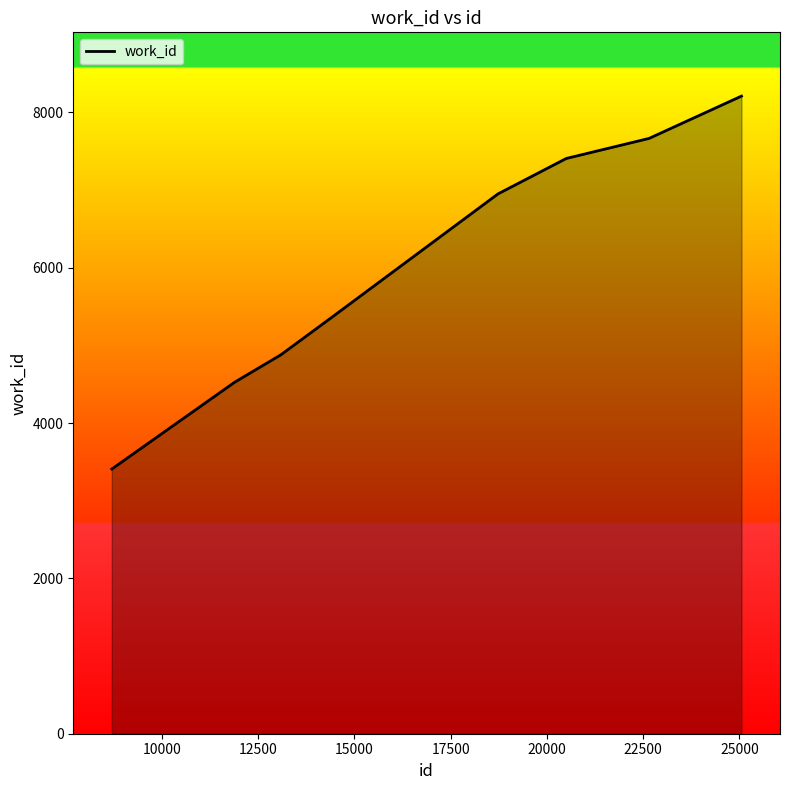

What is the smallest value displayed?

3408